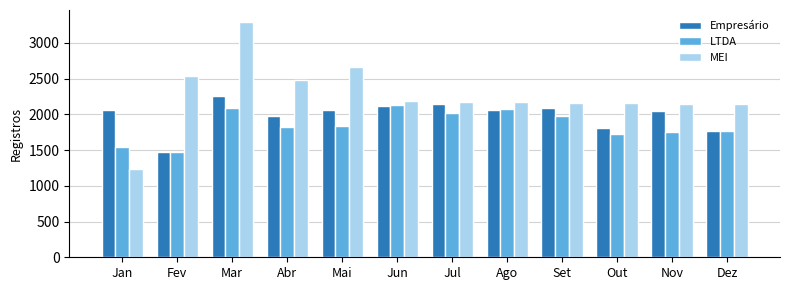

Are the bars horizontal?

No